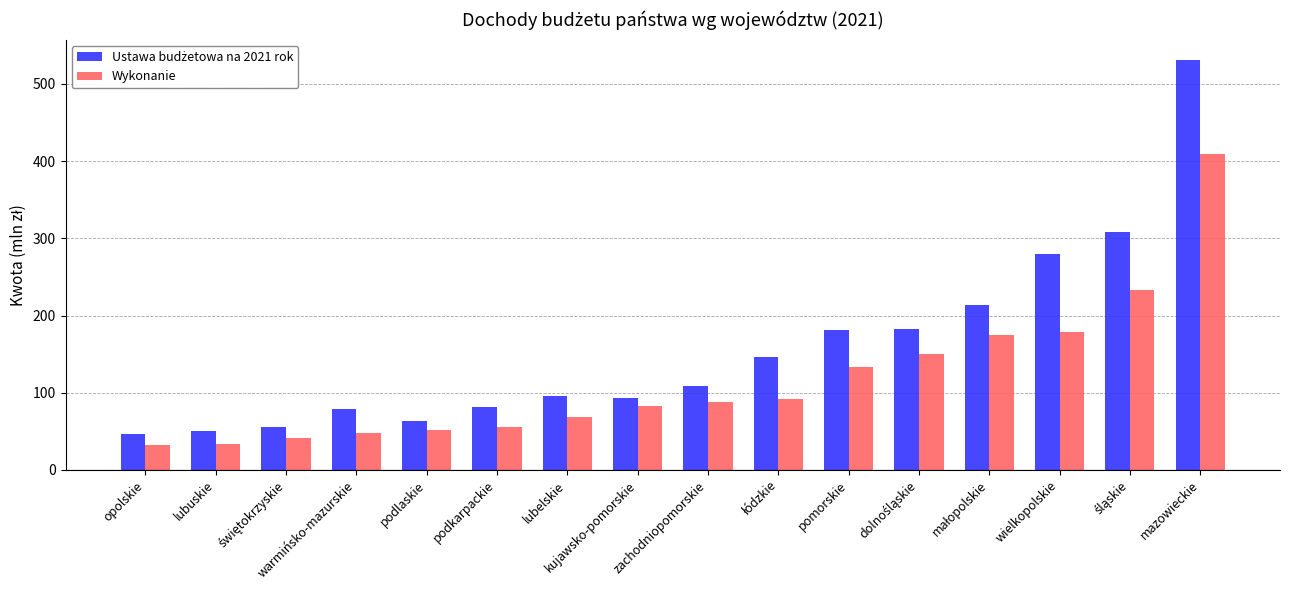

How many distinct data groups are displayed?

2